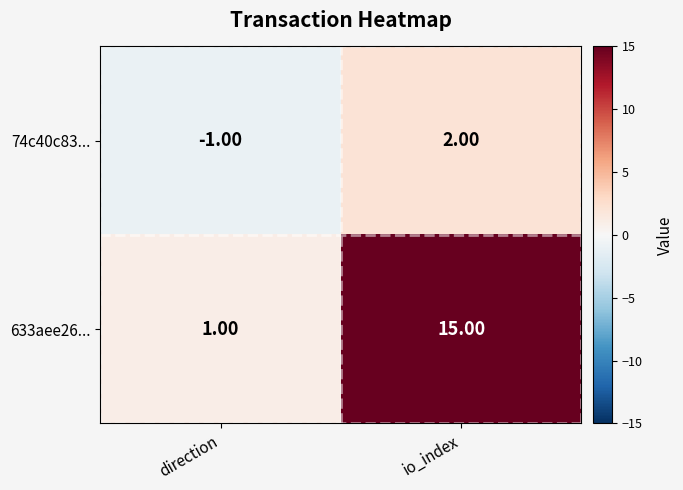

List the series in order of their peak value, lowest first.

74c40c83..., 633aee26...